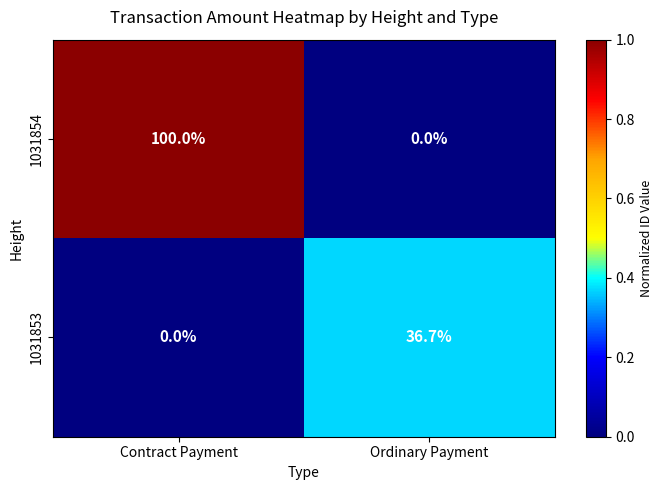

Is it true that 1031853 equals -15.2 at Contract Payment?

False